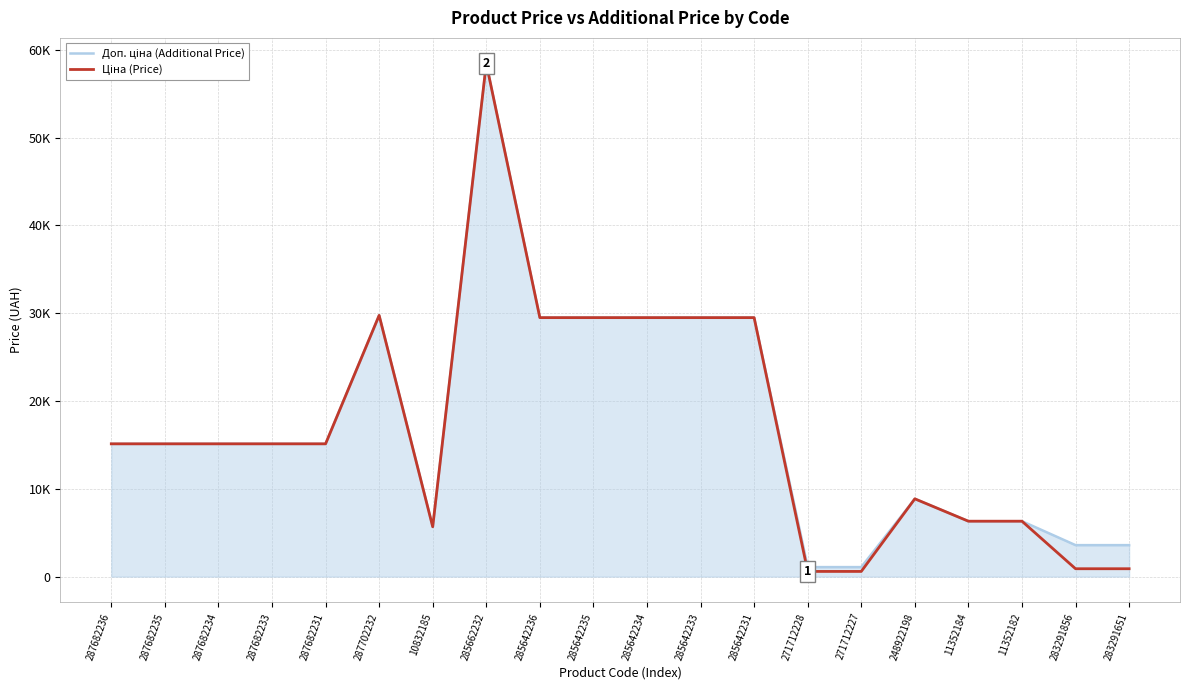

Reading left to right, list all the values displayed in this chart.

Доп. ціна (Additional Price): 15120.0	15120.0	15120.0	15120.0	15120.0	29747.2	5673.8	58426.5	29491.5	29491.5	29491.5	29491.5	29491.5	1081.7	1081.7	8856.7	6308.8	6308.8	3583.6	3583.6
Ціна (Price): 15120.0	15120.0	15120.0	15120.0	15120.0	29747.2	5673.8	58426.5	29491.5	29491.5	29491.5	29491.5	29491.5	589.9	589.9	8856.7	6308.8	6308.8	895.9	895.9